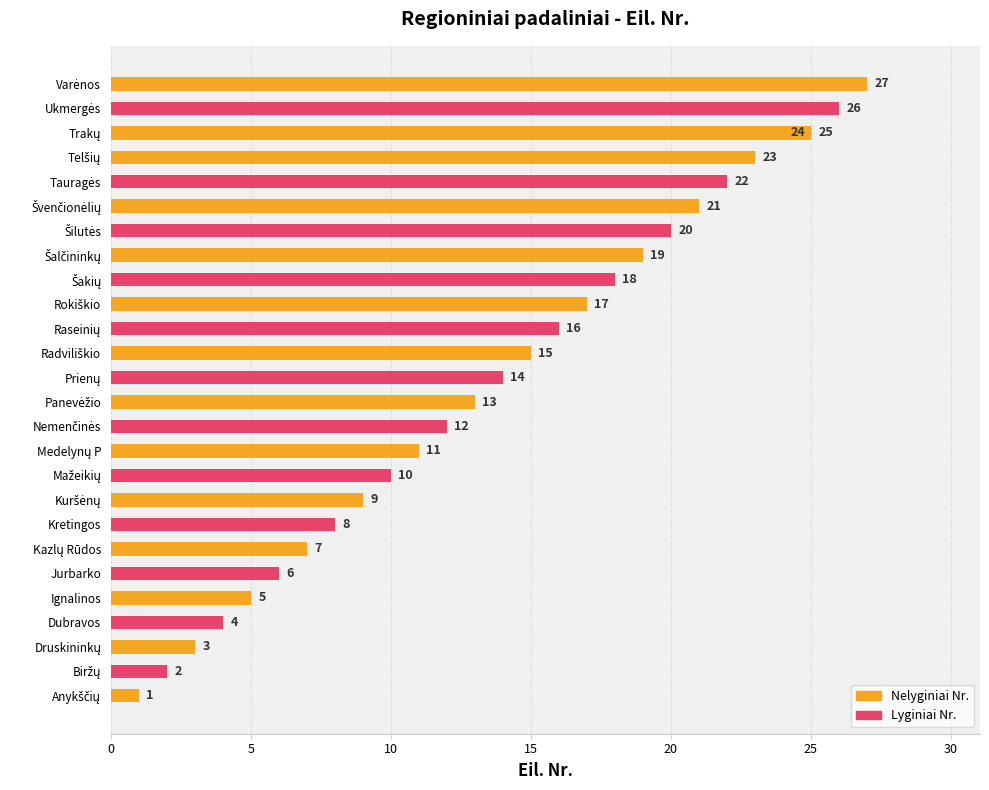

Does the chart contain any negative values?

No